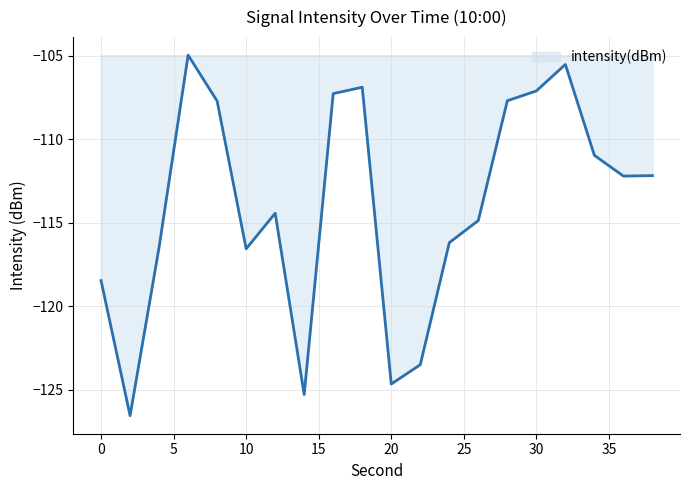

Does the chart have visible grid lines?

Yes